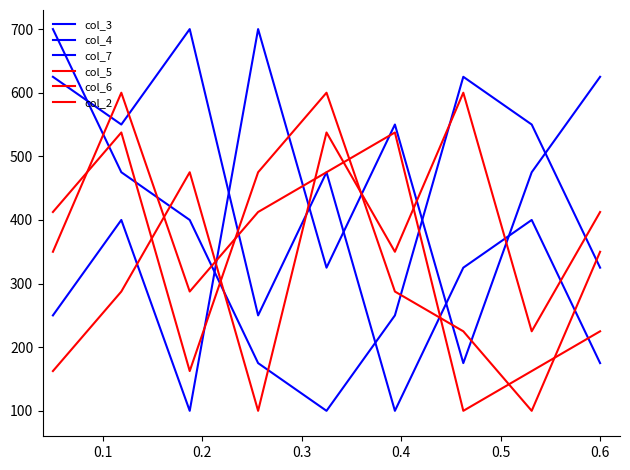

What is the average value of the col_7 series?

400.0